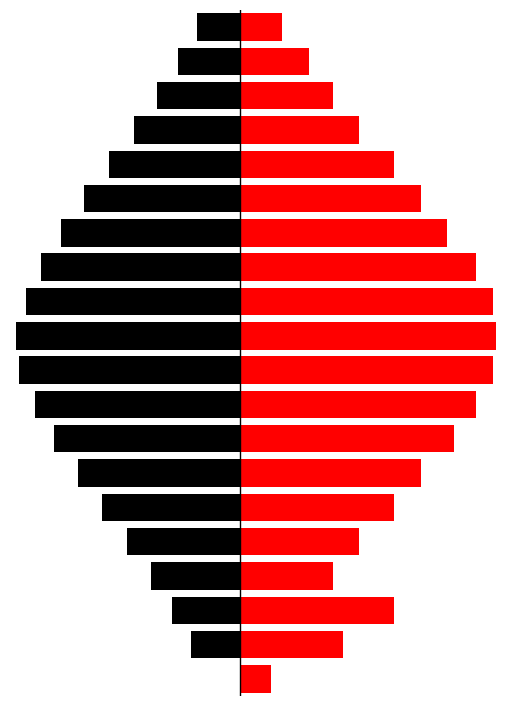

What is the sum of the Black values at 13 and 10?

-31.5